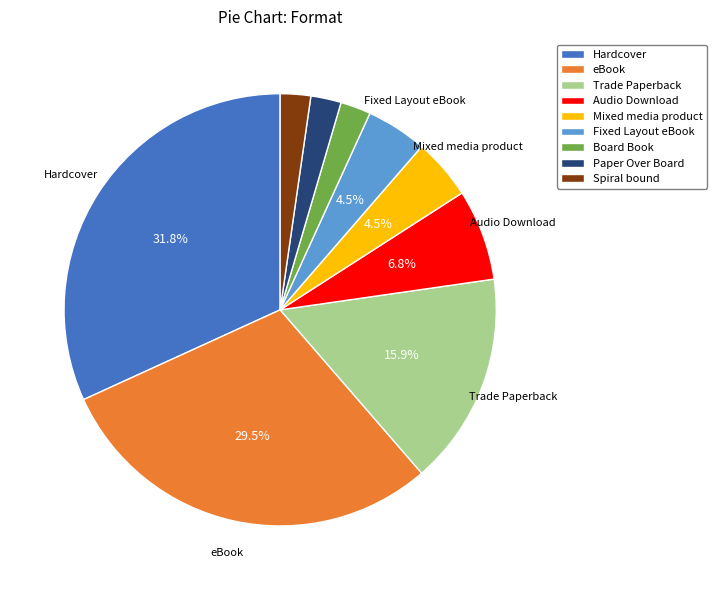

Combined, do eBook and Paper Over Board account for over 50%?

No